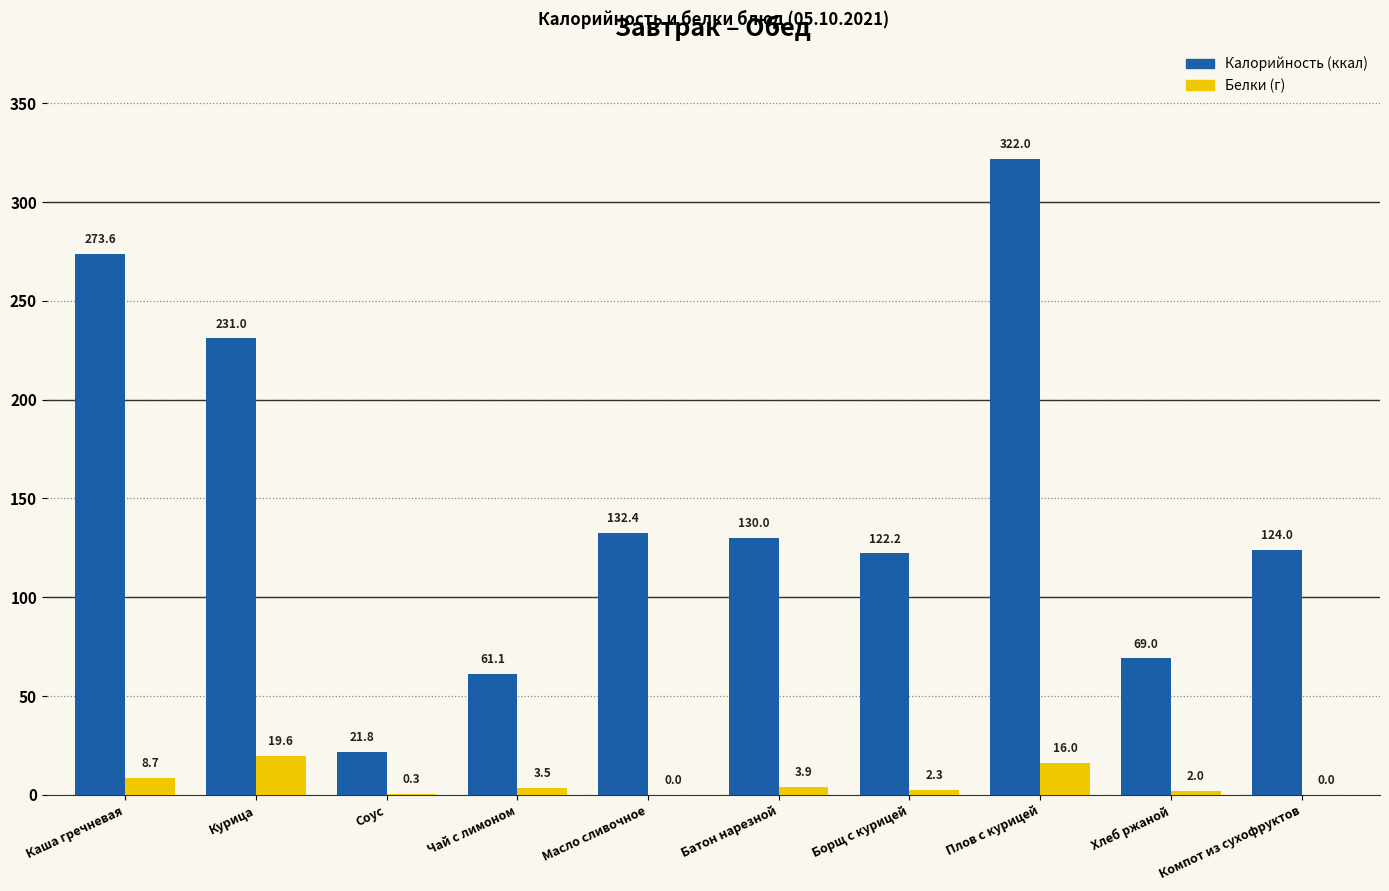

Does the chart contain stacked bars?

No